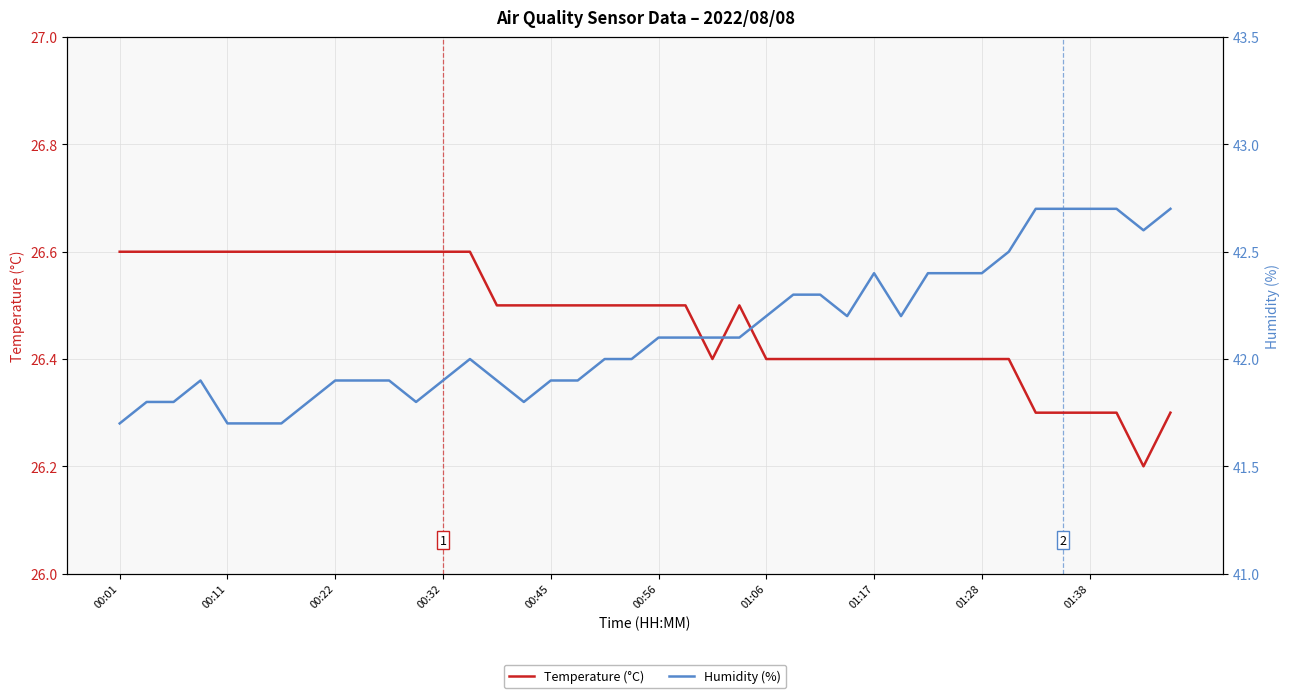

Reading left to right, transcribe all the data shown in this chart.

Temperature (°C): 26.6	26.6	26.6	26.6	26.6	26.6	26.6	26.6	26.6	26.6	26.6	26.6	26.6	26.6	26.5	26.5	26.5	26.5	26.5	26.5	26.5	26.5	26.4	26.5	26.4	26.4	26.4	26.4	26.4	26.4	26.4	26.4	26.4	26.4	26.3	26.3	26.3	26.3	26.2	26.3
Humidity (%): 41.7	41.8	41.8	41.9	41.7	41.7	41.7	41.8	41.9	41.9	41.9	41.8	41.9	42.0	41.9	41.8	41.9	41.9	42.0	42.0	42.1	42.1	42.1	42.1	42.2	42.3	42.3	42.2	42.4	42.2	42.4	42.4	42.4	42.5	42.7	42.7	42.7	42.7	42.6	42.7